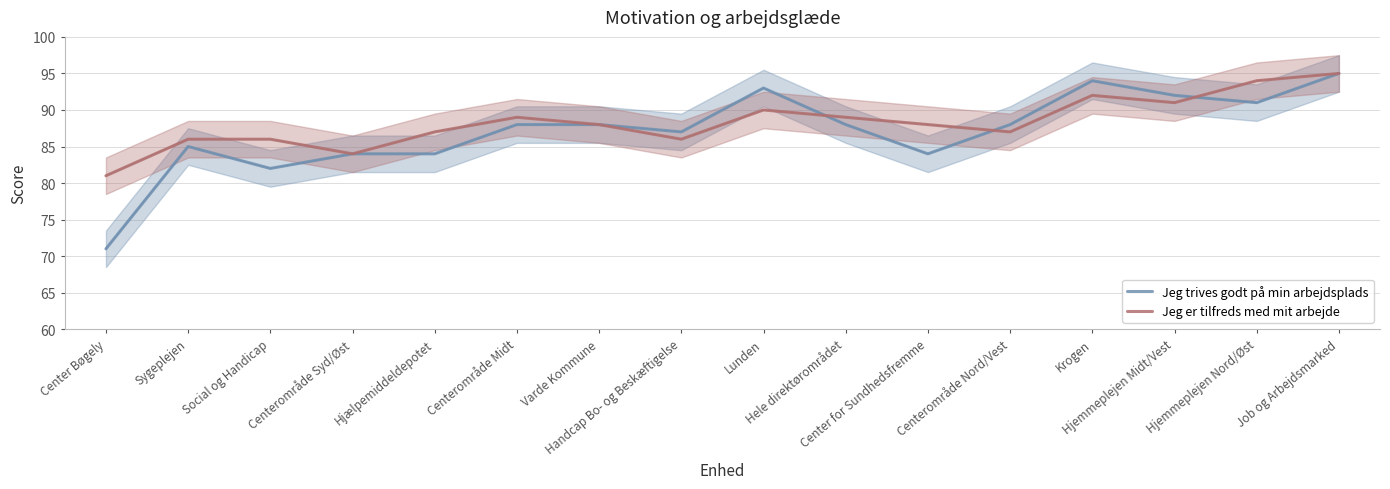

What is the maximum value for Jeg er tilfreds med mit arbejde?

95